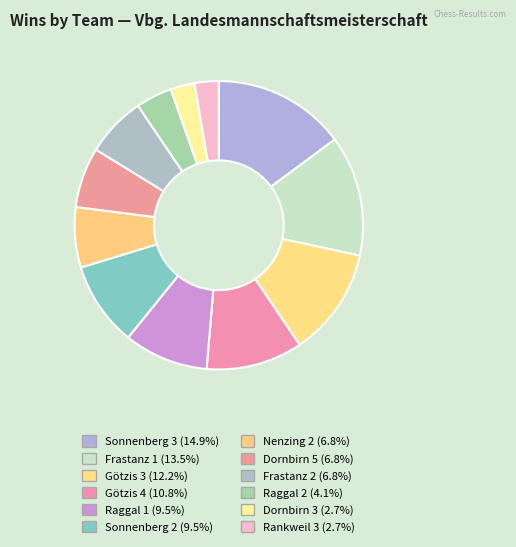

How many segments does this pie chart have?

12